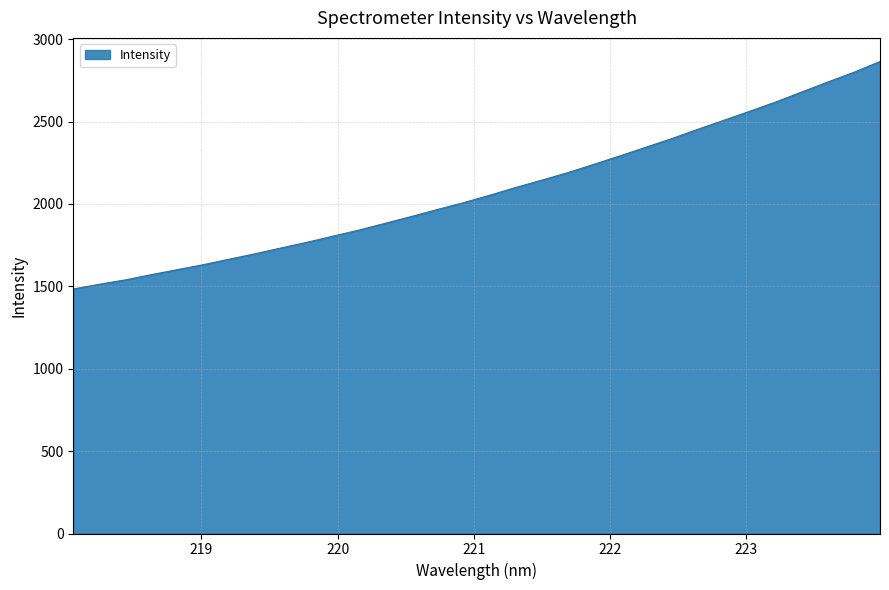

How many distinct data groups are displayed?

1